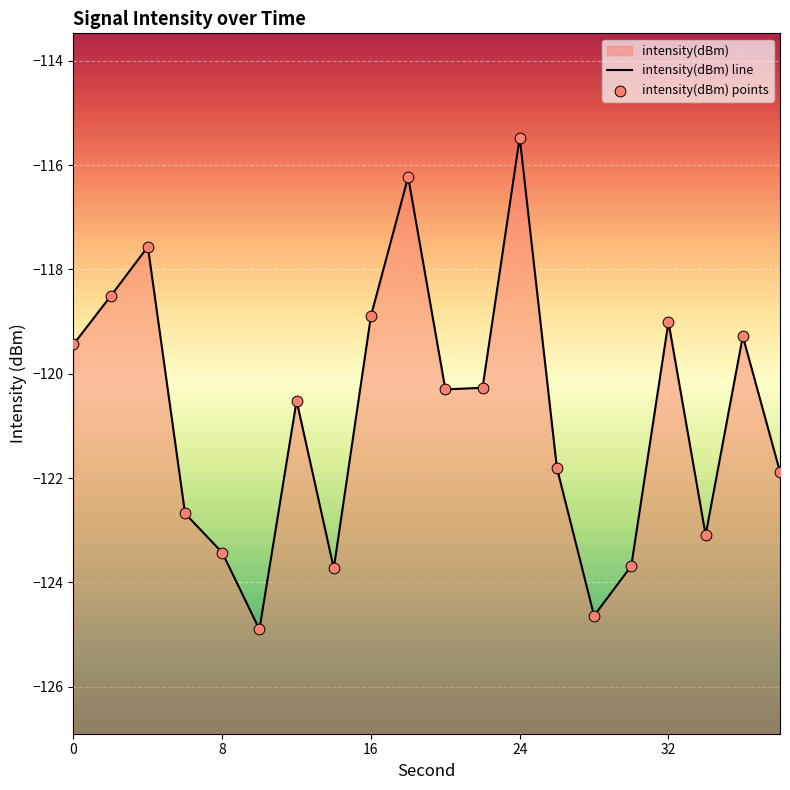

Between 30 and 14, which is larger?

30